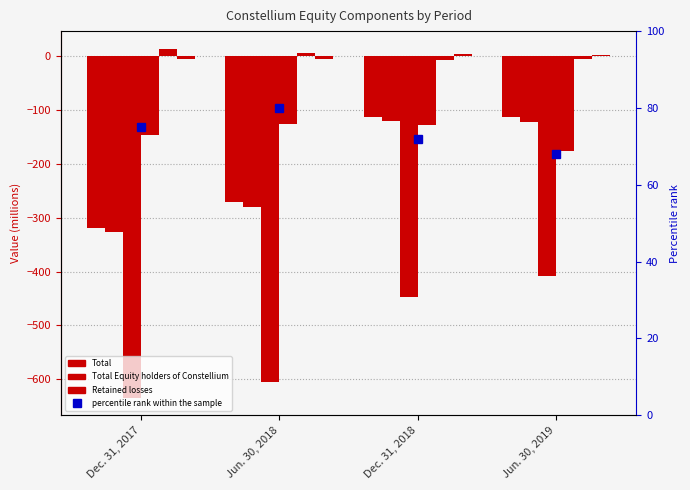

What is the difference between the Total values at Dec. 31, 2017 and Dec. 31, 2018?

205